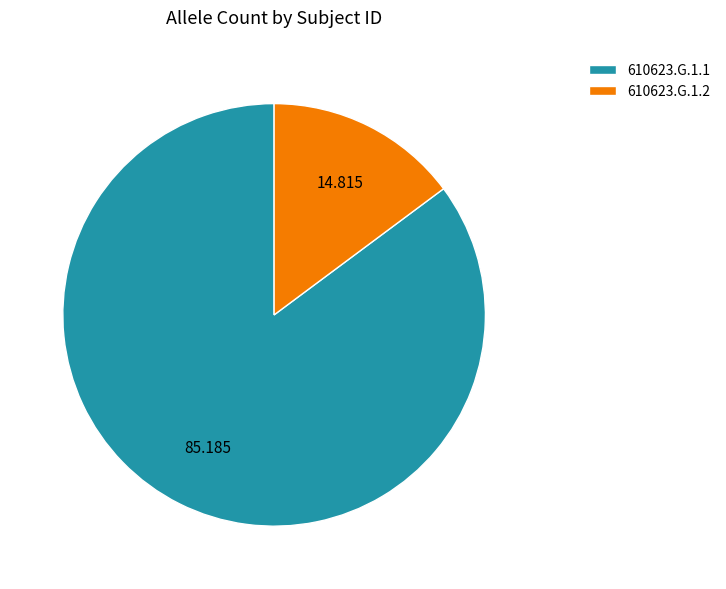

Is there any slice that represents more than half of the pie?

Yes